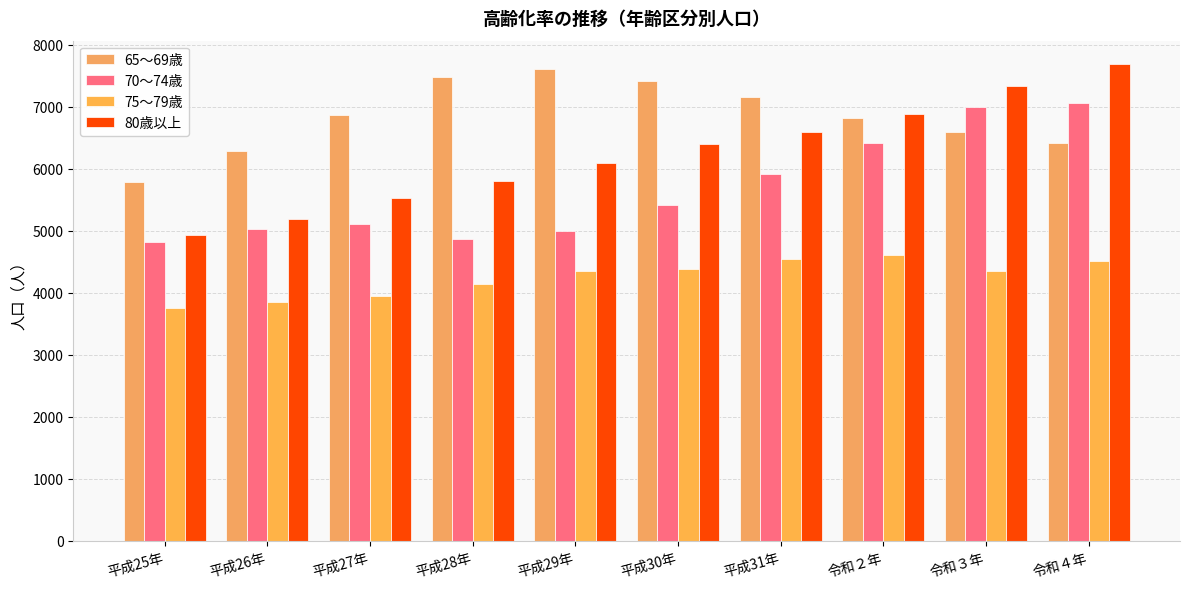

Between 平成28年 and 平成30年, which series saw the biggest shift?

80歳以上